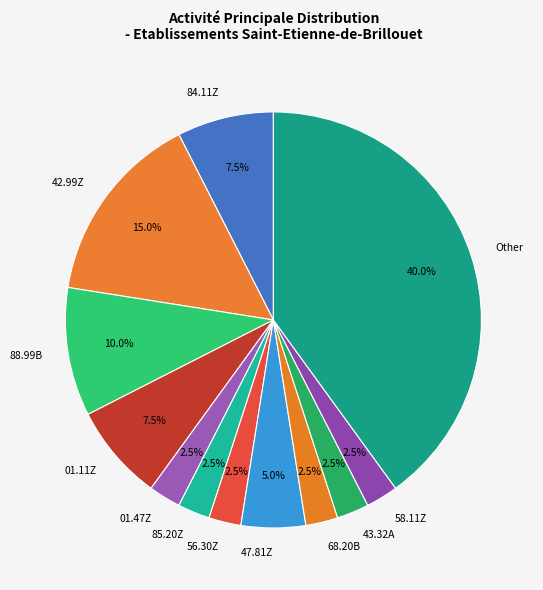

Is the sum of 88.99B and 01.47Z greater than half?

No